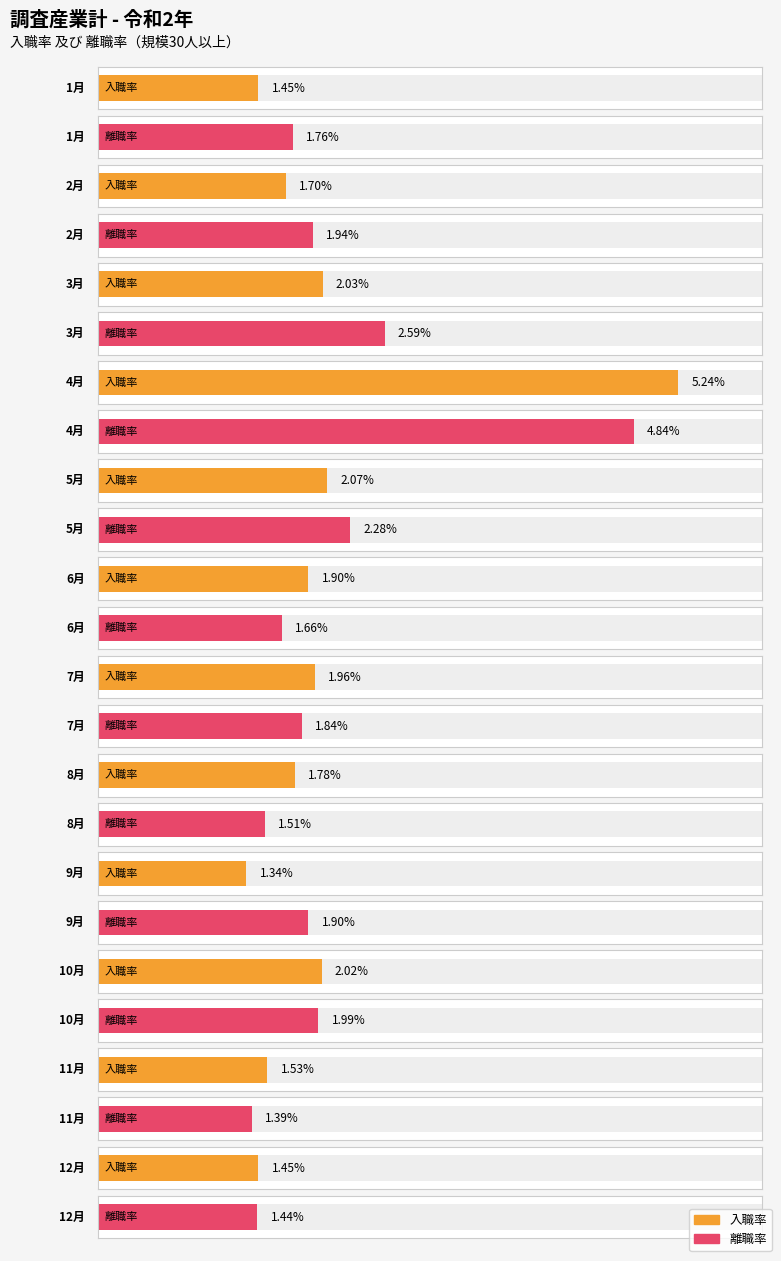

What is the sum of all 離職率 values?

25.1